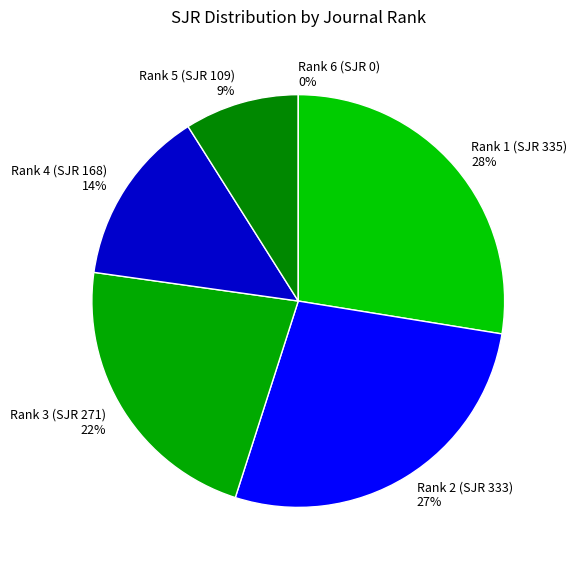

Is there any slice that represents more than half of the pie?

No